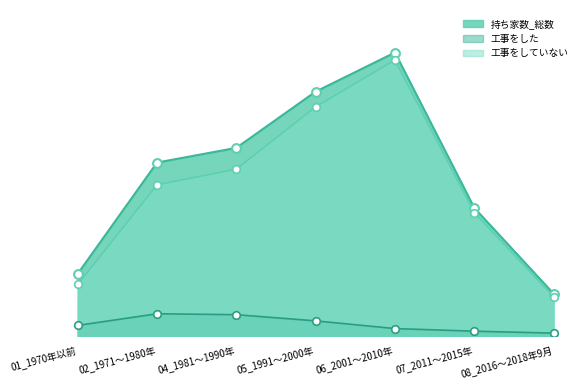

What is the total value across all series at 02_1971～1980年?

44960